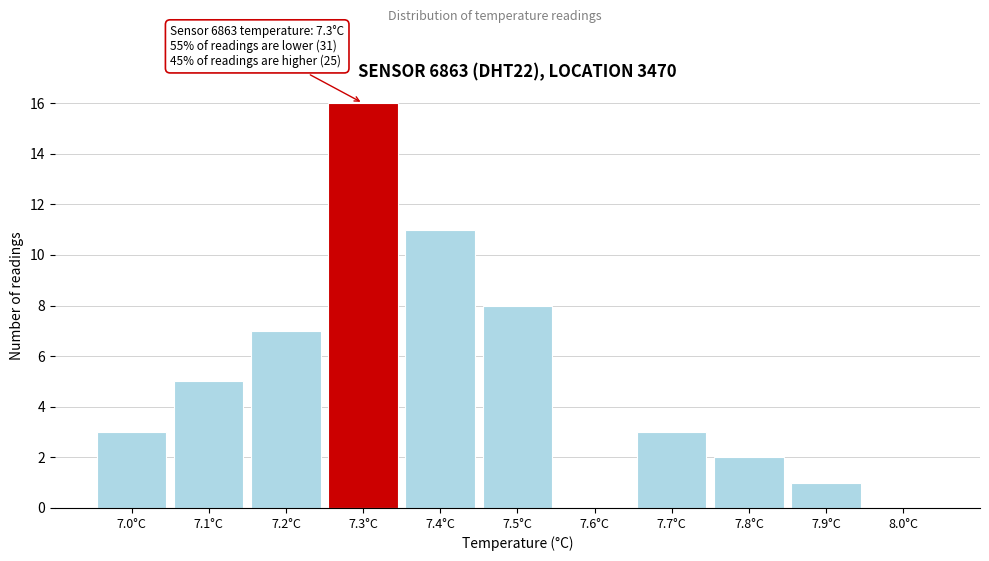

Which range on the x-axis has the tallest bar?

7.25 to 7.35